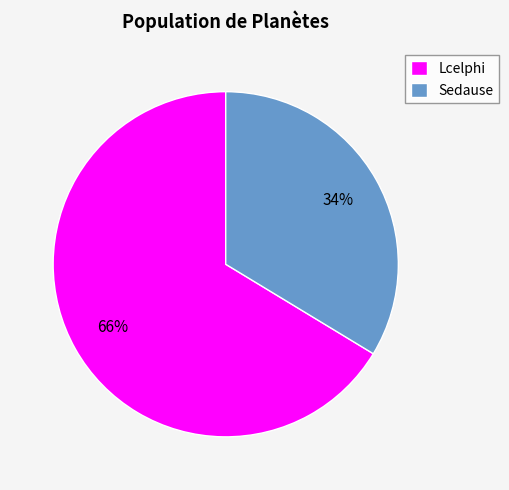

How many segments does this pie chart have?

2